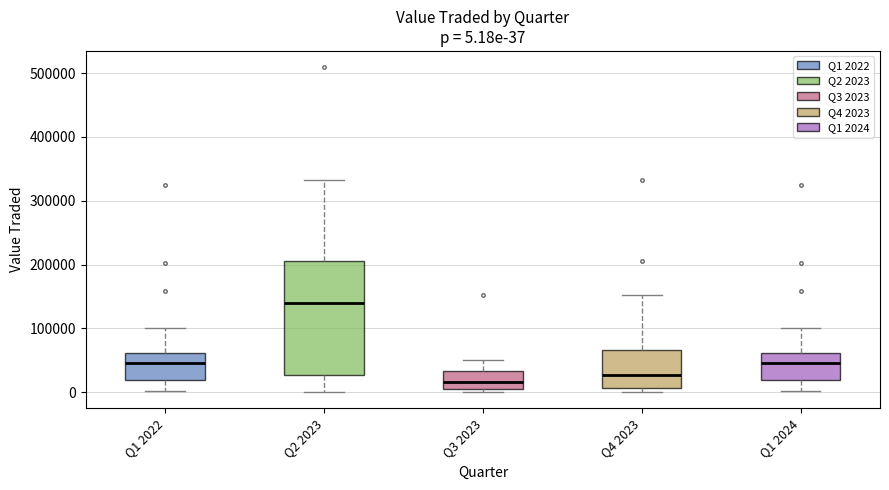

Which box has the highest median line?

Q2 2023